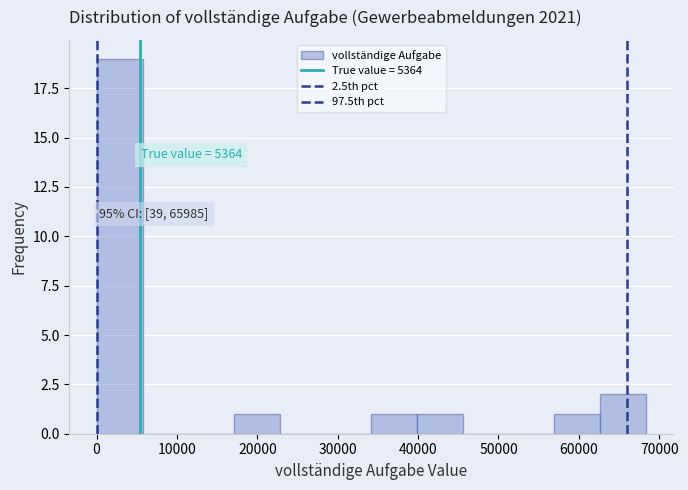

Over which range of the x-axis is the bar tallest?

0 to 6000